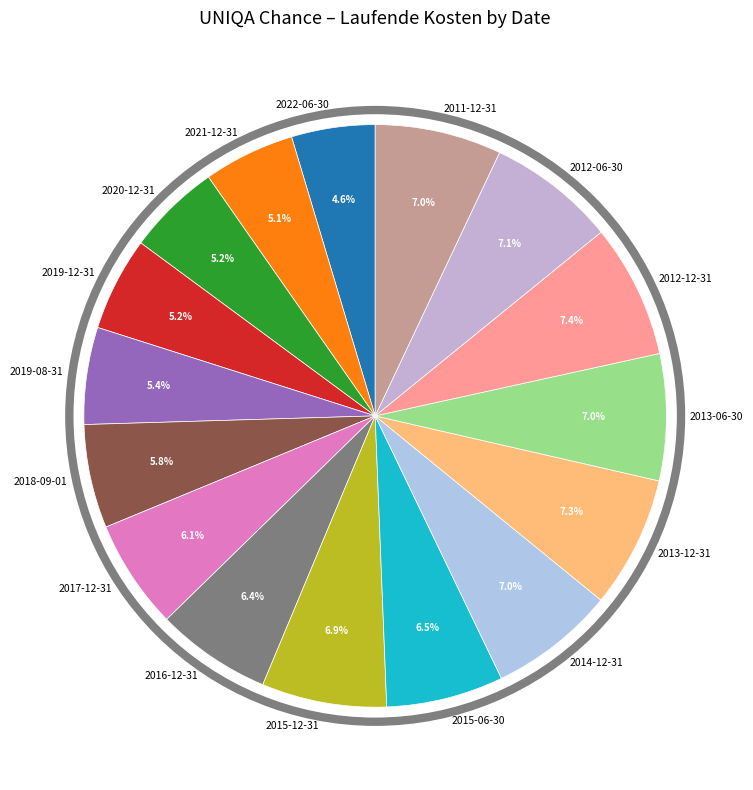

What percentage is NOT represented by 2015-06-30?

93.5%